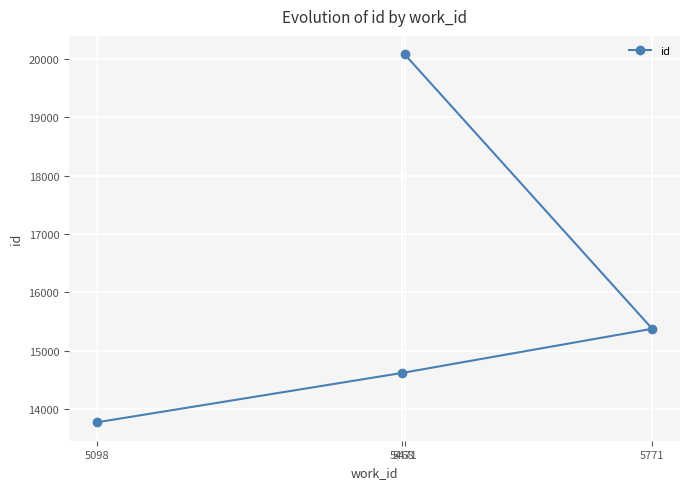

Which has a higher value, 5471 or 5468?

5471